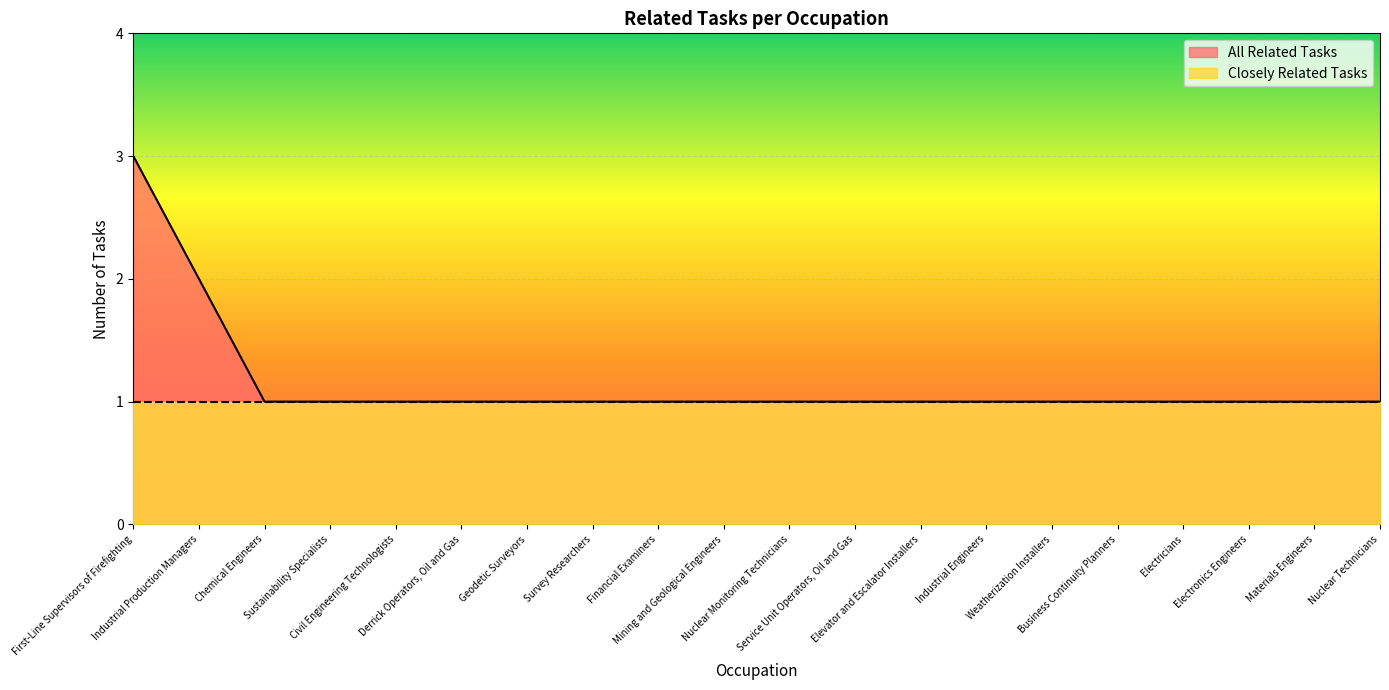

List the labels in order of value, largest first.

First-Line Supervisors of Firefighting, Industrial Production Managers, Chemical Engineers, Sustainability Specialists, Civil Engineering Technologists, Derrick Operators, Oil and Gas, Geodetic Surveyors, Survey Researchers, Financial Examiners, Mining and Geological Engineers, Nuclear Monitoring Technicians, Service Unit Operators, Oil and Gas, Elevator and Escalator Installers, Industrial Engineers, Weatherization Installers, Business Continuity Planners, Electricians, Electronics Engineers, Materials Engineers, Nuclear Technicians